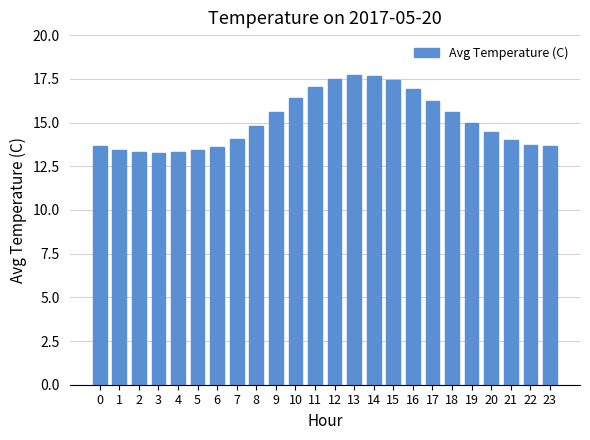

What is the smallest value displayed?

13.3